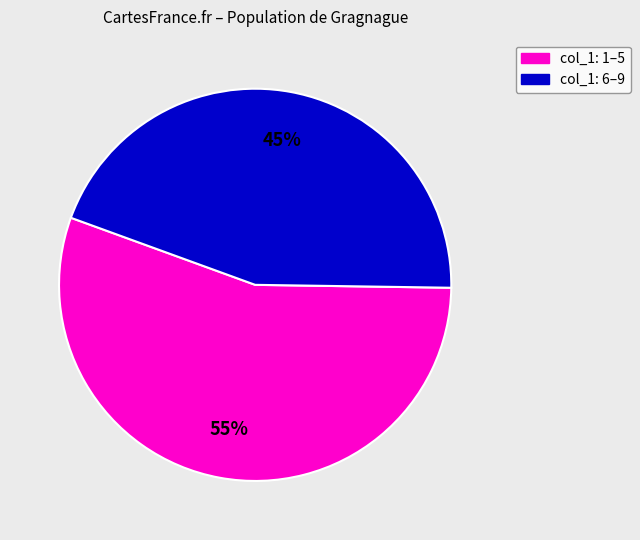

Is there a majority slice in this chart?

Yes